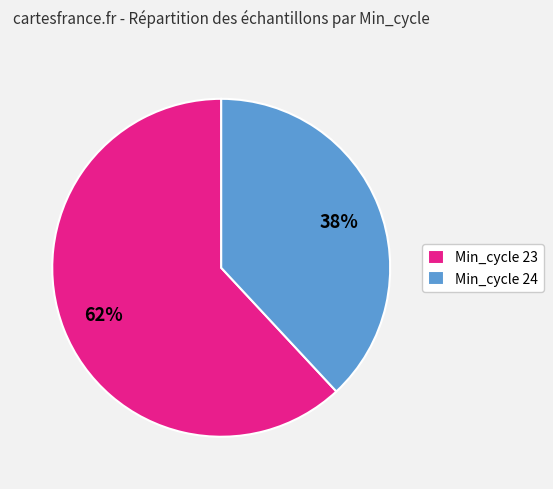

True or false: Min_cycle 24 accounts for 26% of the total.

False